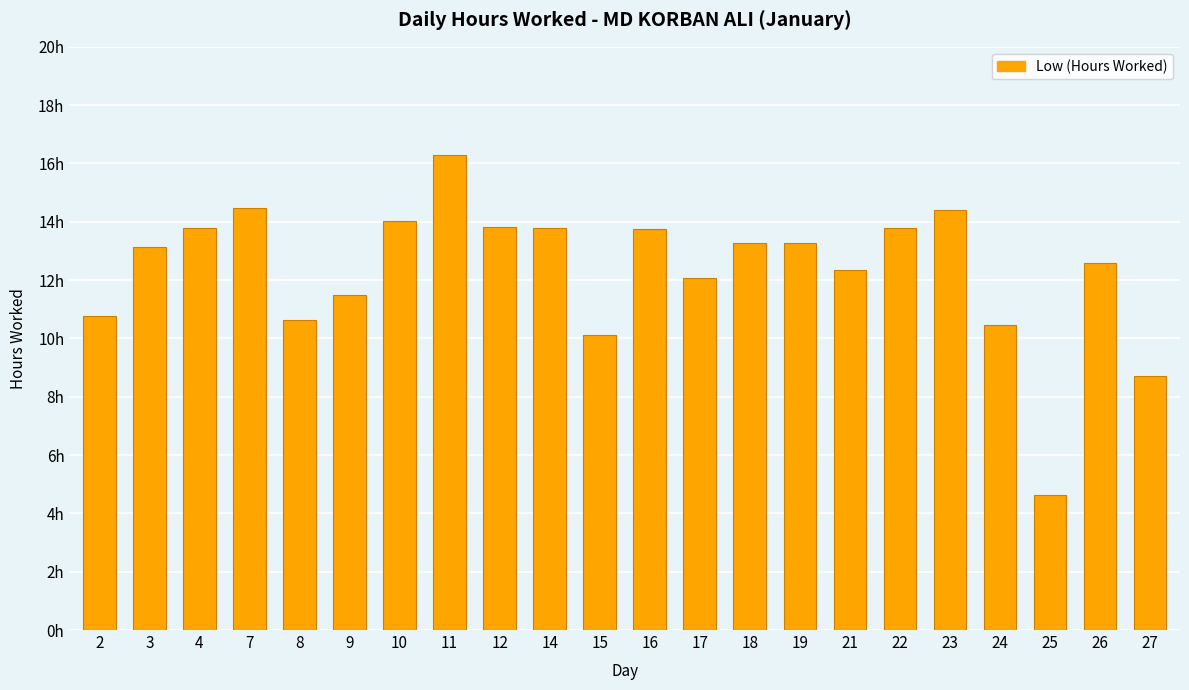

Which category has the highest value across all series?

11